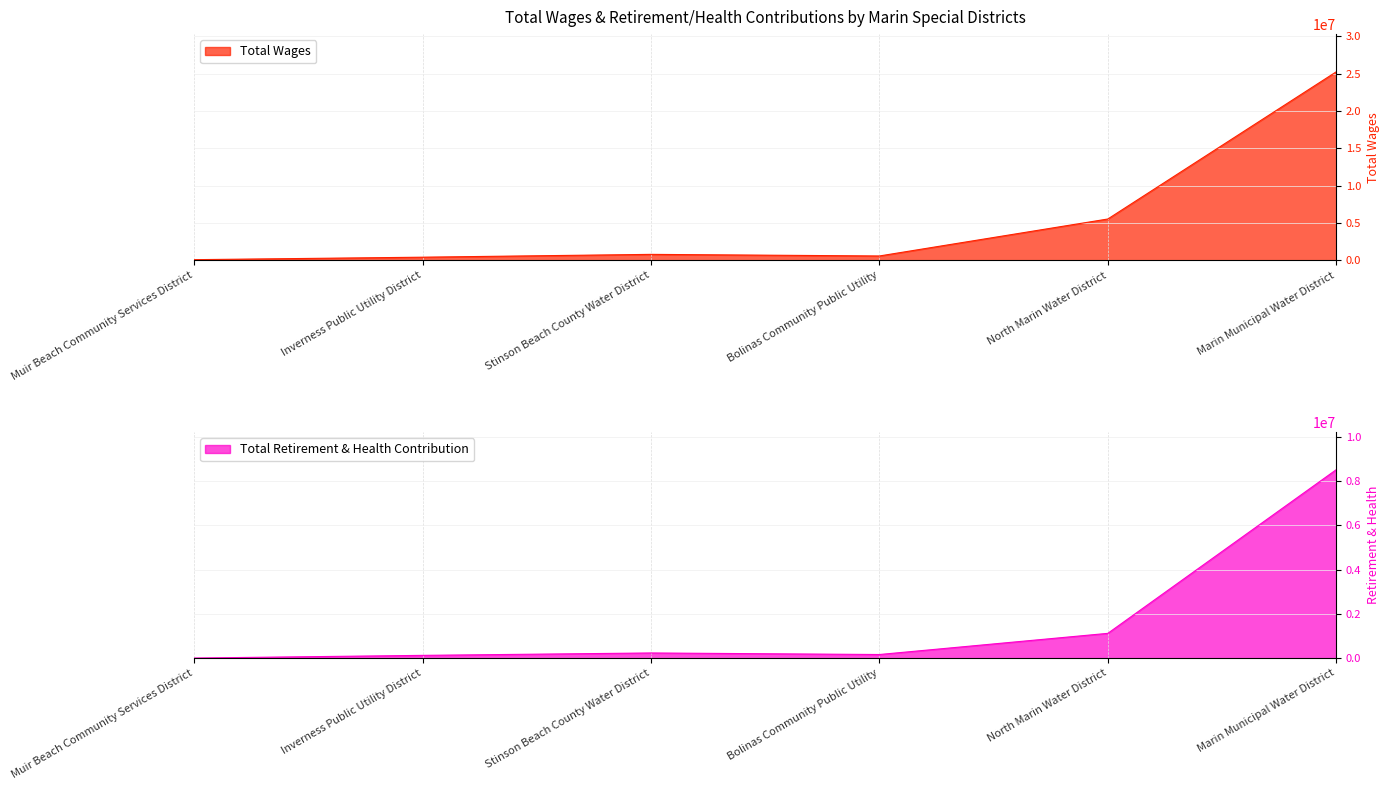

What is the sum of all Total Wages values?

32636868